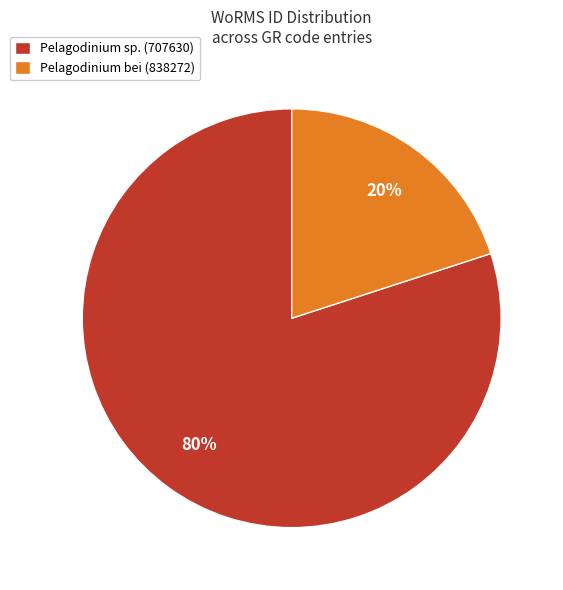

Is the sum of Pelagodinium sp. (707630) and Pelagodinium bei (838272) greater than half?

Yes